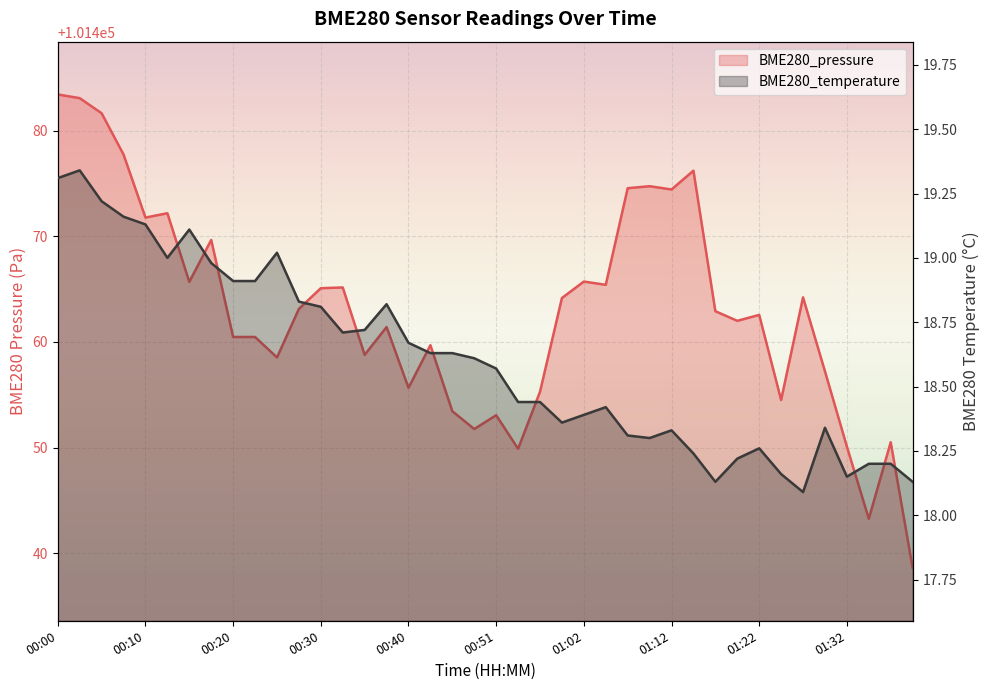

How many lines are shown in the chart?

2